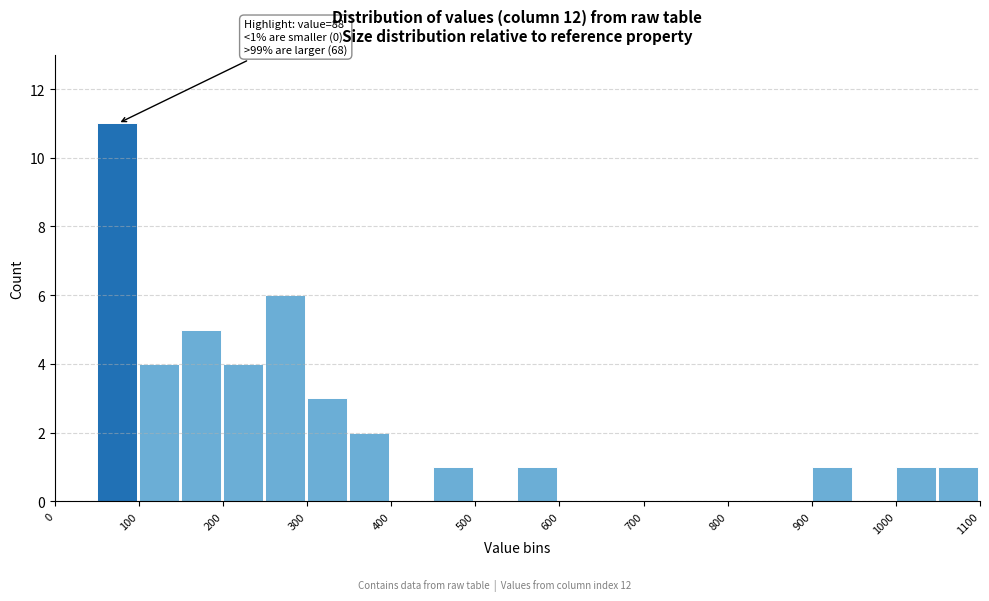

Which range on the x-axis has the tallest bar?

50 to 100